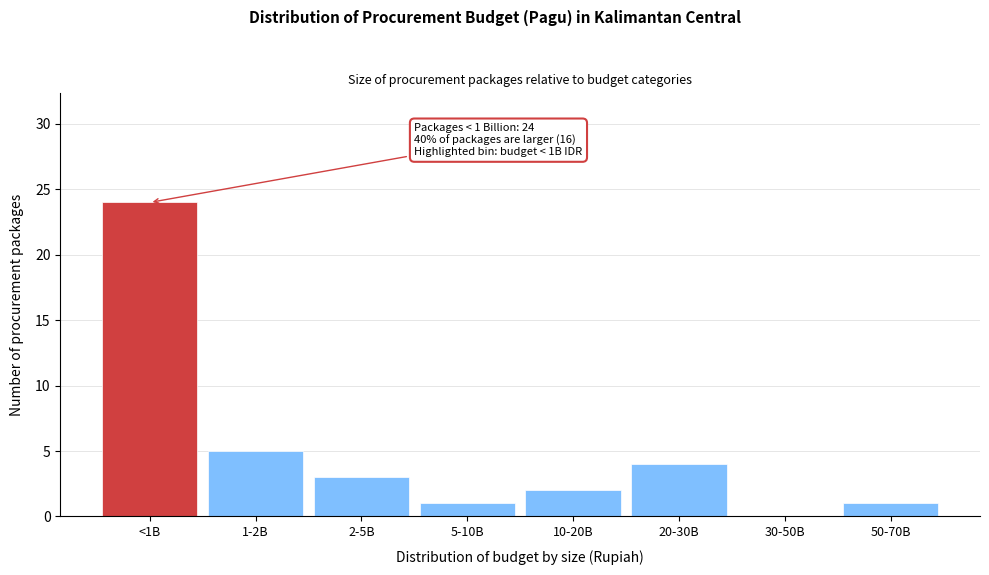

Reading left to right, extract all data points from this chart.

<1B=24	1-2B=5	2-5B=3	5-10B=1	10-20B=2	20-30B=4	30-50B=0	50-70B=1